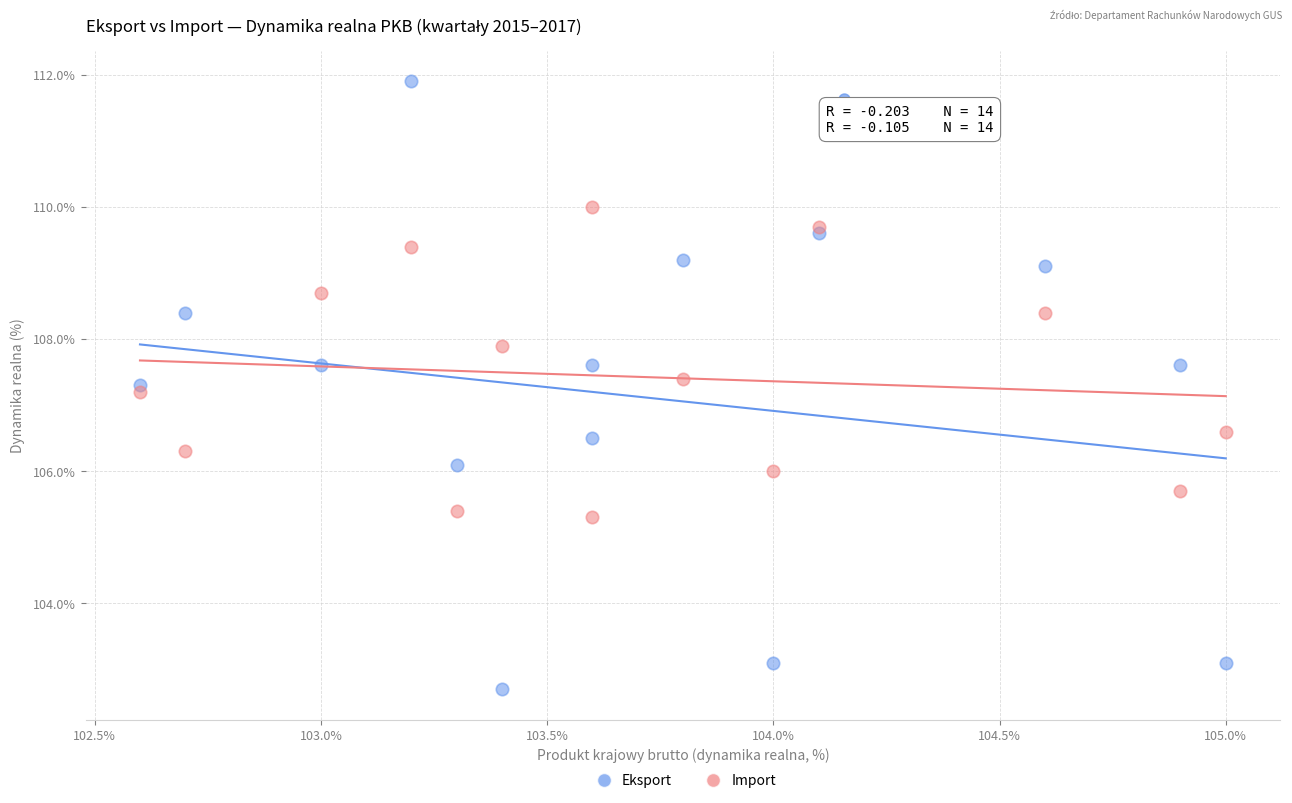

What are all the series names shown in the legend?

Eksport, Import